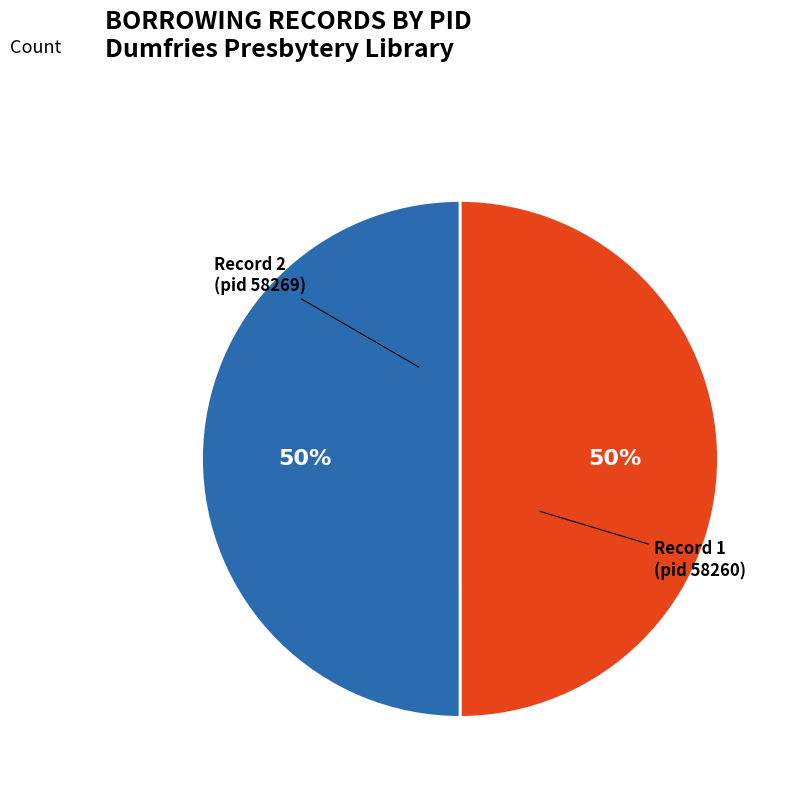

What is the ratio of the value at Record 2 (pid 58269) to the value at Record 1 (pid 58260)?

1.0